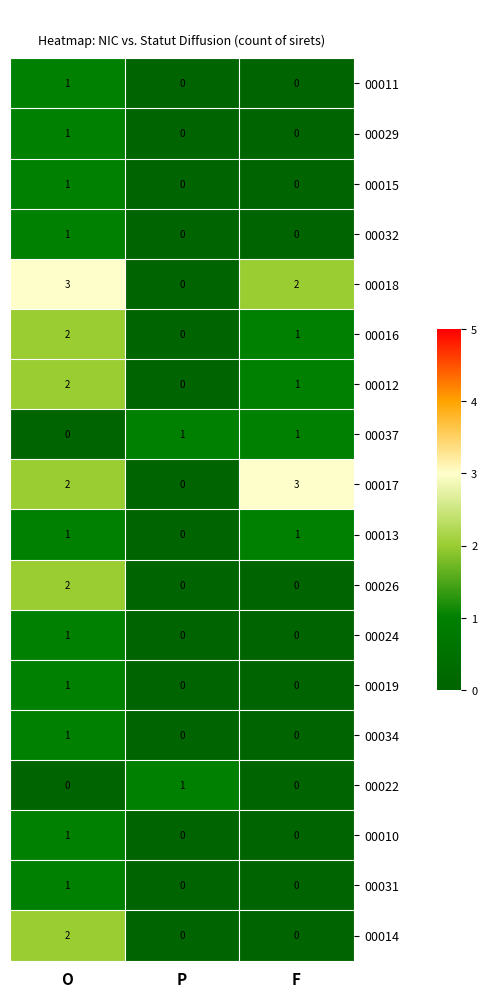

How many data points in 00032 are above 0?

1